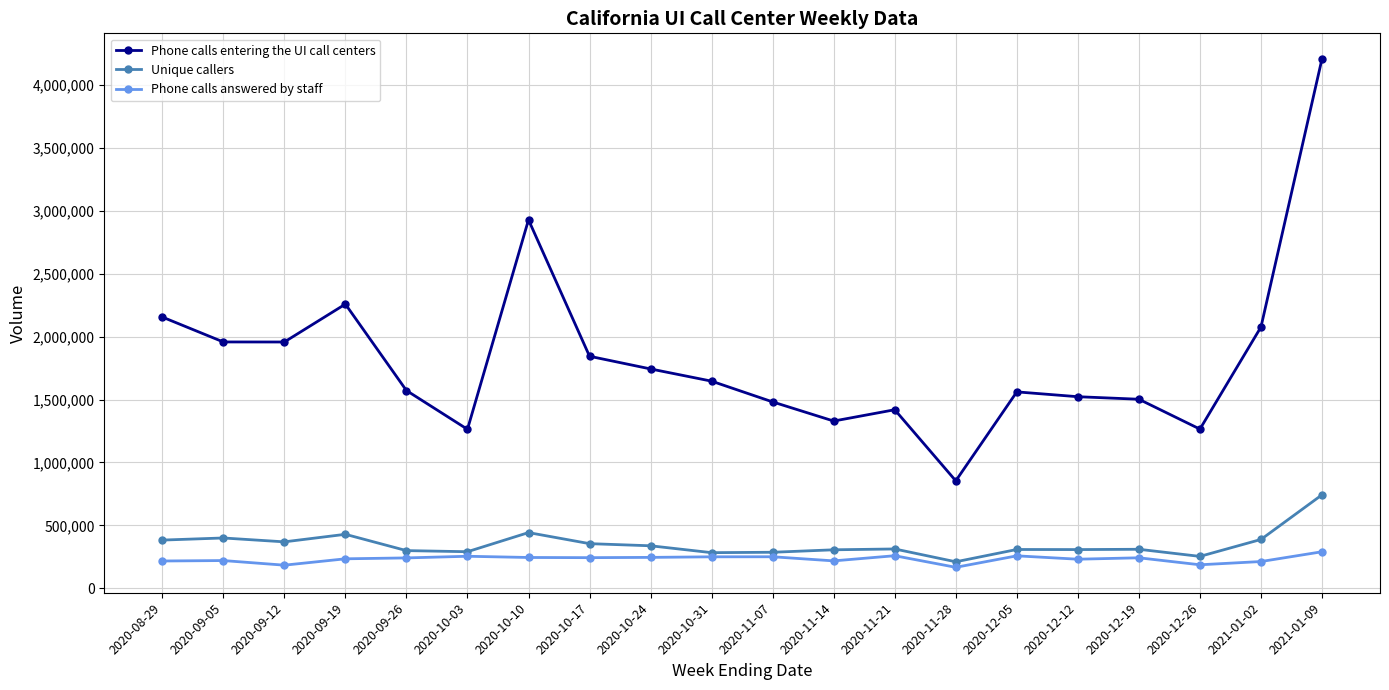

What are all the series names shown in the legend?

Phone calls entering the UI call centers, Unique callers, Phone calls answered by staff